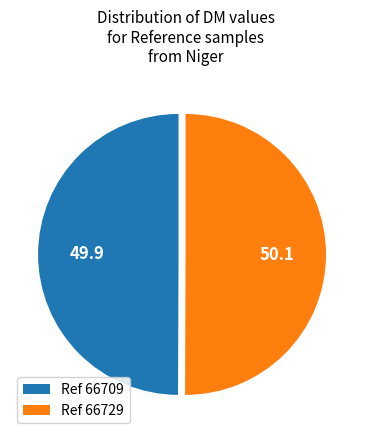

How many segments does this pie chart have?

2